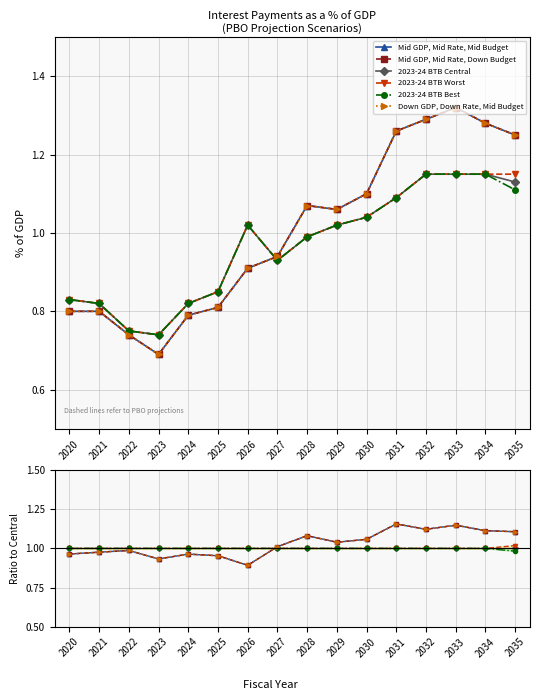

True or false: Mid GDP, Mid Rate, Down Budget has a value of 0.3 at 2027.

False